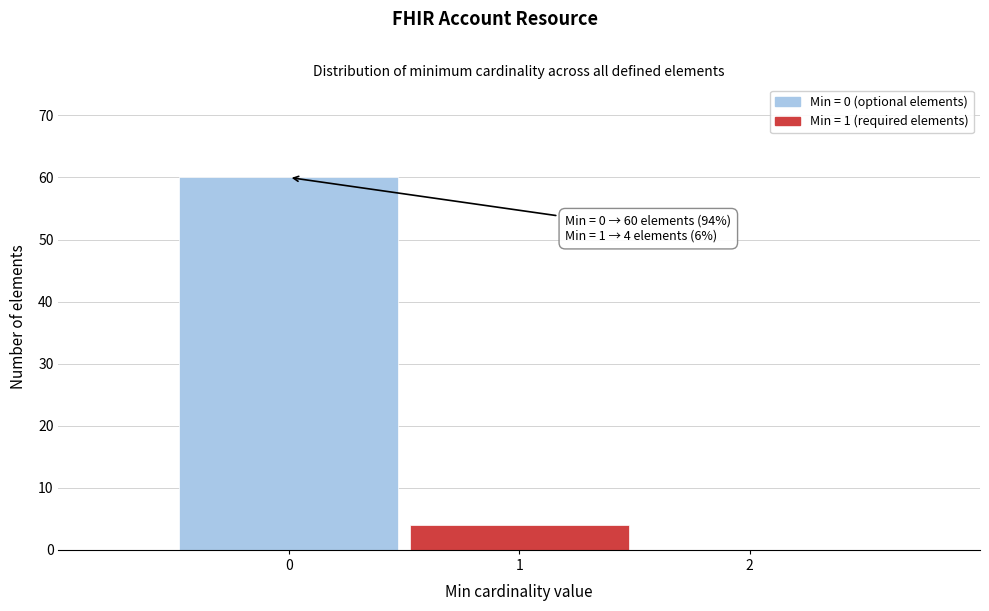

Which range on the x-axis has the tallest bar?

-0.5 to 0.5